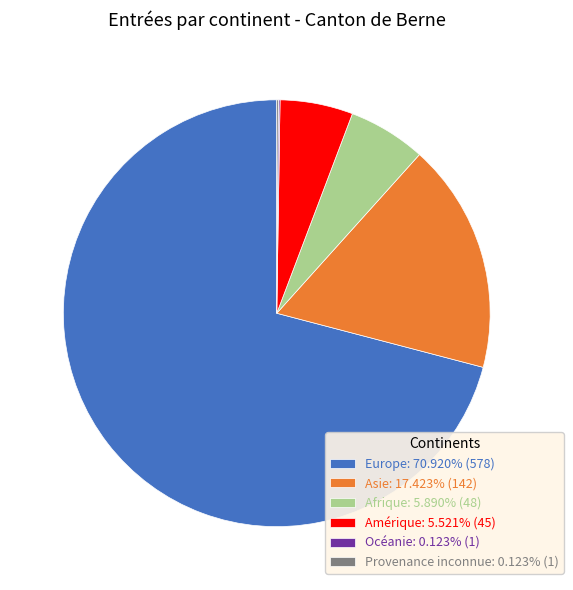

The Afrique slice represents 6% of the pie. True or false?

True